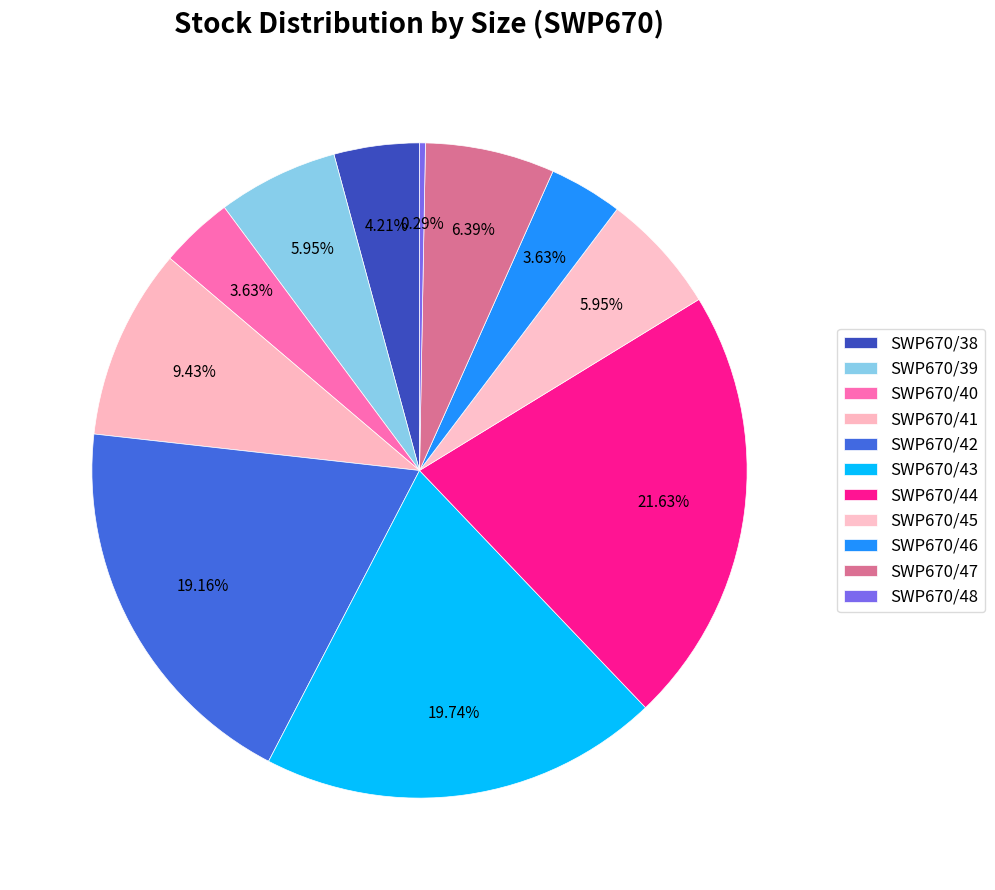

How many segments does this pie chart have?

11